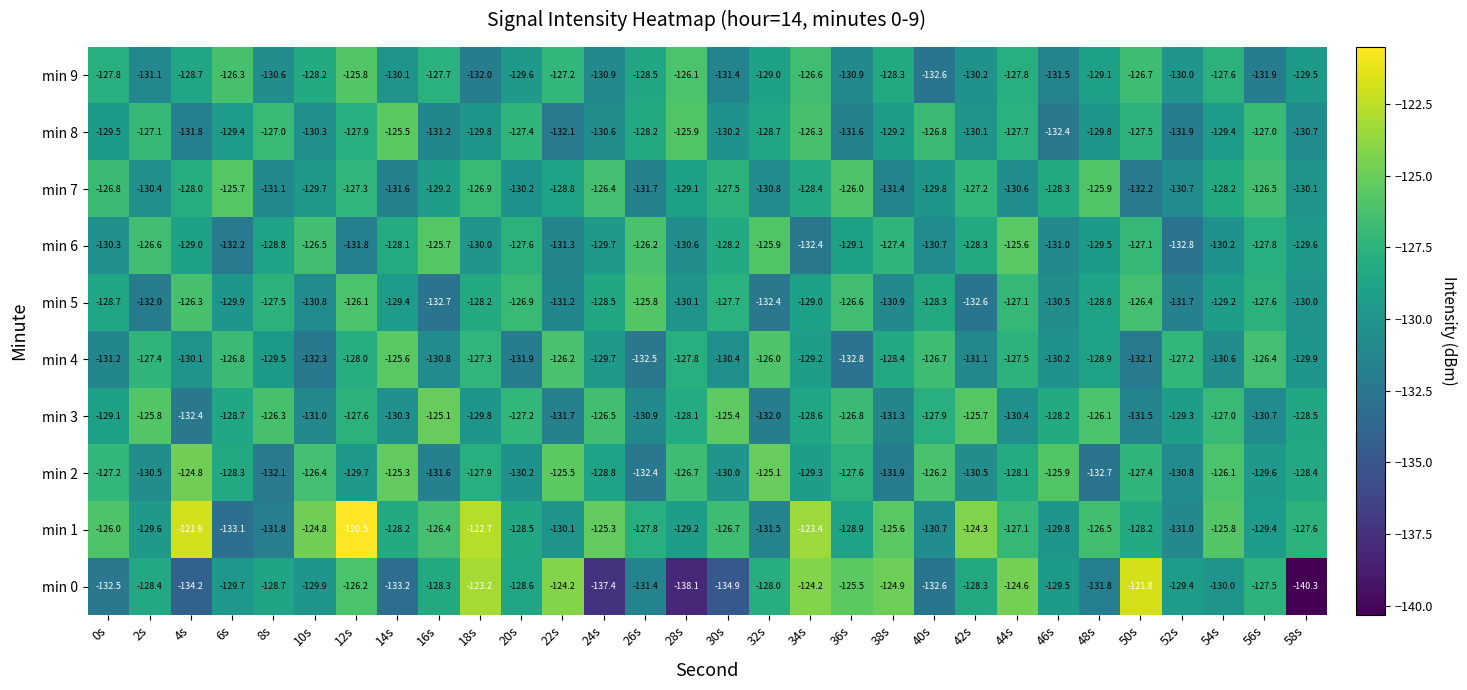

At which category does the chart reach its peak across all series?

12s